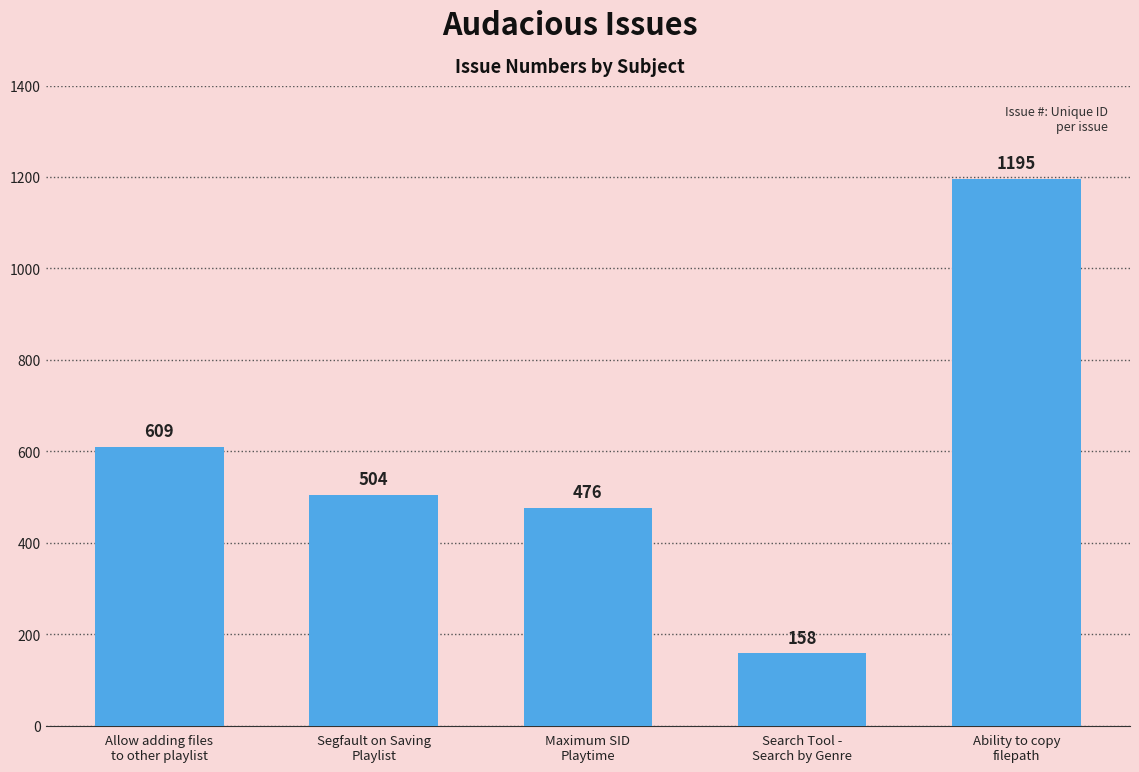

Rank the categories by value from lowest to highest.

Search Tool -
Search by Genre, Maximum SID
Playtime, Segfault on Saving
Playlist, Allow adding files
to other playlist, Ability to copy
filepath